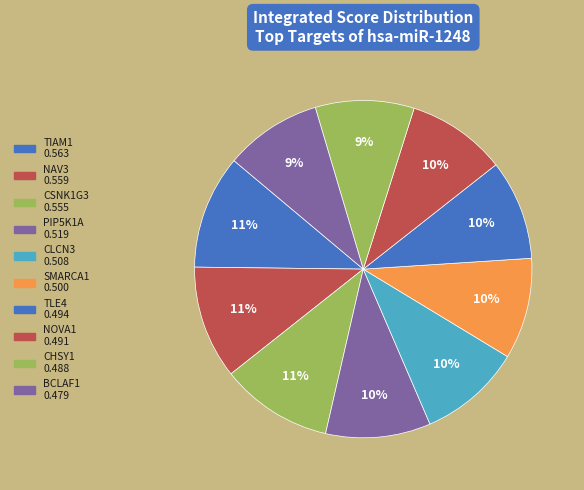

Count the number of slices in the pie.

10